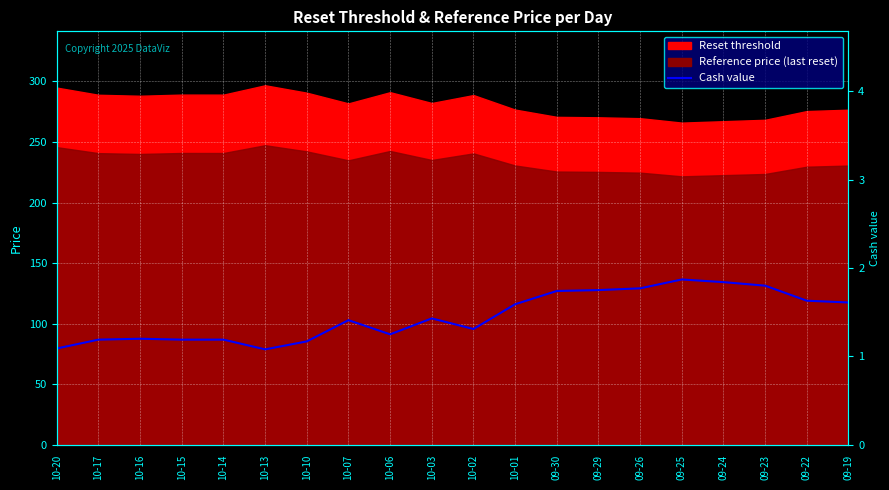

Which label corresponds to the smallest value in the chart?

10-13